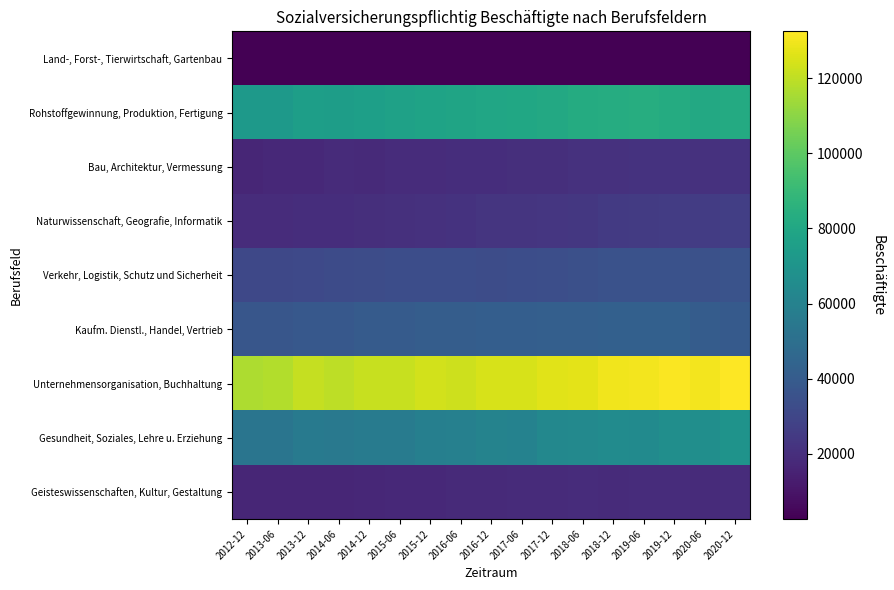

Reading right to left, extract all data points from this chart.

Land-, Forst-, Tierwirtschaft, Gartenbau: 2020-12=2764	2020-06=2846	2019-12=2818	2019-06=2885	2018-12=2797	2018-06=2786	2017-12=2717	2017-06=2807	2016-12=2725	2016-06=2828	2015-12=2768	2015-06=2835	2014-12=2737	2014-06=2816	2013-12=2693	2013-06=2798	2012-12=2659
Rohstoffgewinnung, Produktion, Fertigung: 2020-12=82009	2020-06=81044	2019-12=82582	2019-06=83304	2018-12=83125	2018-06=82295	2017-12=81159	2017-06=80065	2016-12=79308	2016-06=78299	2015-12=77695	2015-06=77024	2014-12=76142	2014-06=75059	2013-12=75384	2013-06=73056	2012-12=72302
Bau, Architektur, Vermessung: 2020-12=21492	2020-06=21368	2019-12=21506	2019-06=21524	2018-12=21086	2018-06=20976	2017-12=20189	2017-06=20342	2016-12=19701	2016-06=19690	2015-12=19038	2015-06=18978	2014-12=18108	2014-06=18419	2013-12=17667	2013-06=17596	2012-12=16825
Naturwissenschaft, Geografie, Informatik: 2020-12=26629	2020-06=25937	2019-12=25708	2019-06=25246	2018-12=24562	2018-06=23591	2017-12=23054	2017-06=22906	2016-12=22615	2016-06=21628	2015-12=21054	2015-06=20500	2014-12=20233	2014-06=19788	2013-12=19531	2013-06=19181	2012-12=18953
Verkehr, Logistik, Schutz und Sicherheit: 2020-12=35746	2020-06=34876	2019-12=35423	2019-06=35177	2018-12=35117	2018-06=34161	2017-12=33871	2017-06=33308	2016-12=32983	2016-06=33261	2015-12=33434	2015-06=33377	2014-12=32612	2014-06=32209	2013-12=31530	2013-06=30832	2012-12=30962
Kaufm. Dienstl., Handel, Vertrieb: 2020-12=39658	2020-06=40371	2019-12=42648	2019-06=42704	2018-12=42663	2018-06=42093	2017-12=42120	2017-06=41543	2016-12=41321	2016-06=40955	2015-12=40765	2015-06=40161	2014-12=39814	2014-06=38393	2013-12=38184	2013-06=37570	2012-12=37331
Unternehmensorganisation, Buchhaltung: 2020-12=132448	2020-06=130159	2019-12=131692	2019-06=130382	2018-12=129532	2018-06=127337	2017-12=126501	2017-06=124723	2016-12=124533	2016-06=122630	2015-12=123779	2015-06=121540	2014-12=121324	2014-06=119499	2013-12=121211	2013-06=117262	2012-12=116508
Gesundheit, Soziales, Lehre u. Erziehung: 2020-12=69172	2020-06=66734	2019-12=66889	2019-06=64925	2018-12=65102	2018-06=63613	2017-12=63421	2017-06=60426	2016-12=60566	2016-06=58986	2015-12=58672	2015-06=56849	2014-12=56451	2014-06=54931	2013-12=55994	2013-06=53078	2012-12=52931
Geisteswissenschaften, Kultur, Gestaltung: 2020-12=19029	2020-06=18797	2019-12=18970	2019-06=19005	2018-12=18882	2018-06=18934	2017-12=18678	2017-06=18394	2016-12=18082	2016-06=17937	2015-12=17516	2015-06=17408	2014-12=16981	2014-06=16803	2013-12=16432	2013-06=16679	2012-12=16432